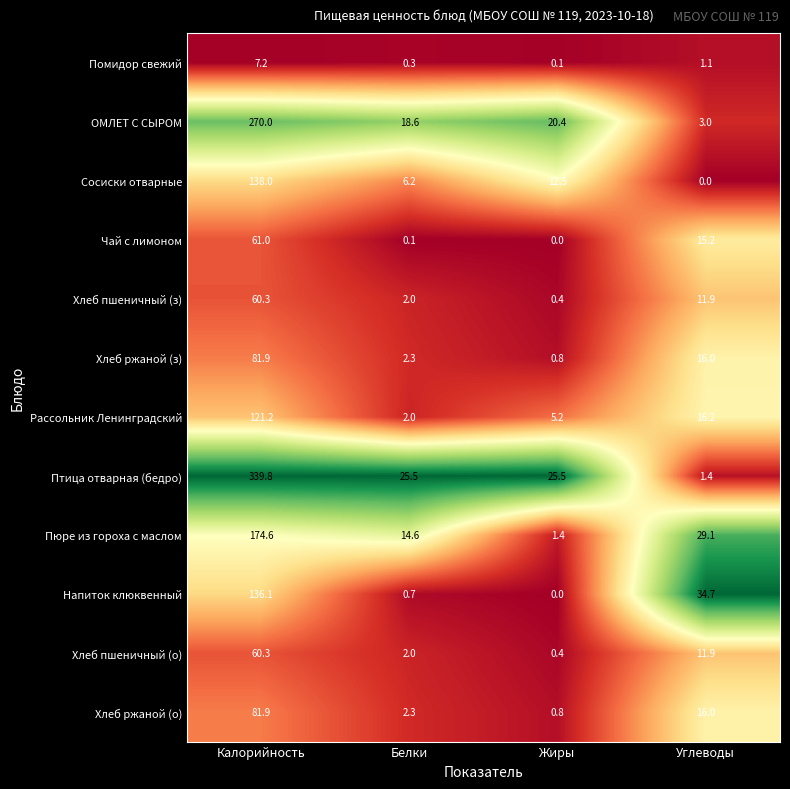

What value does the Хлеб пшеничный (з) series have at Жиры?

0.4